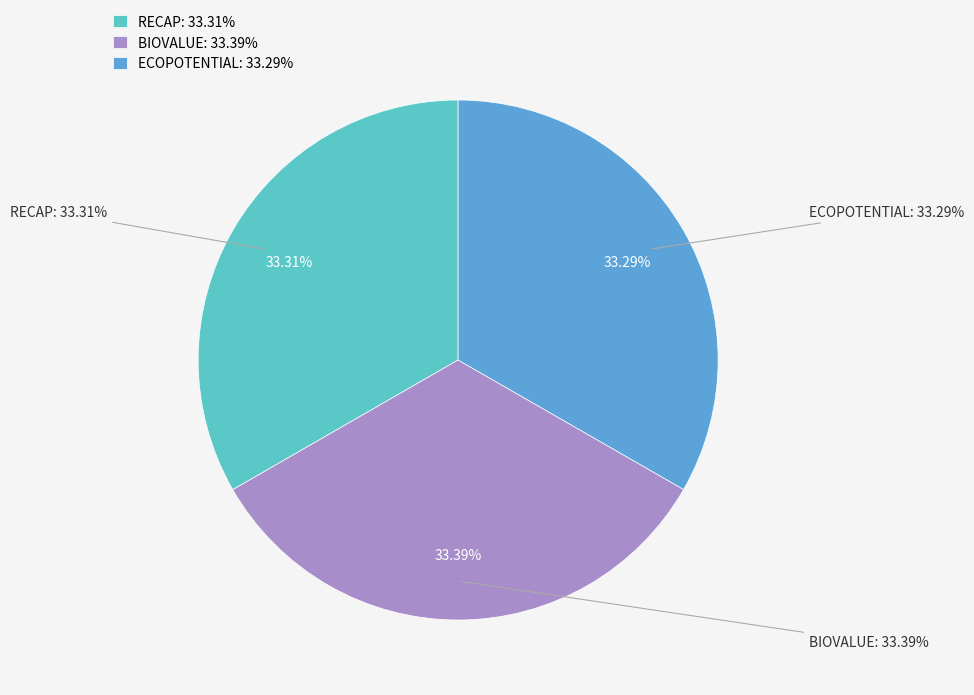

To the nearest percent, what percentage of the pie is RECAP?

33%